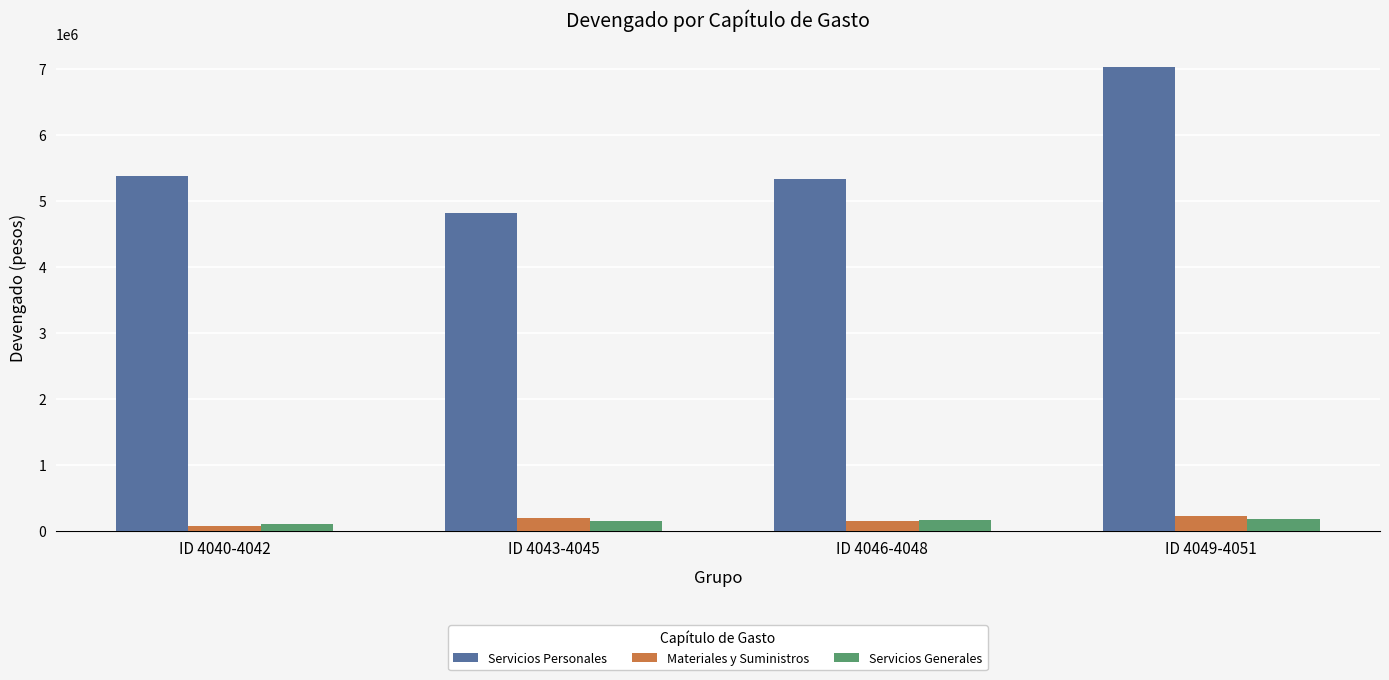

What is the difference between the highest and lowest values at ID 4043-4045?

4667365